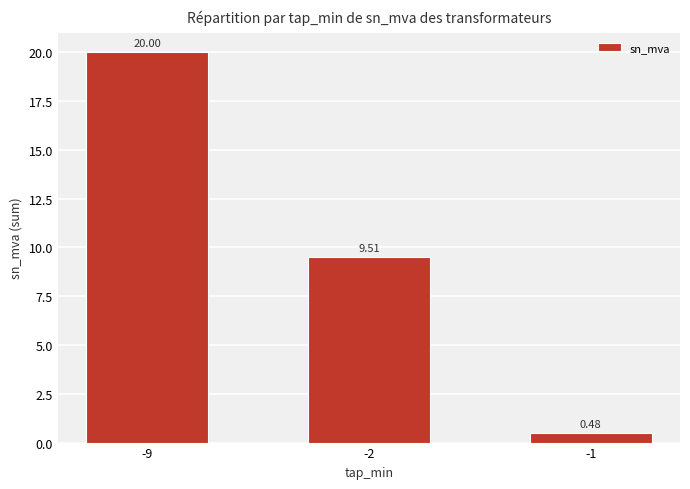

List the labels in order of value, smallest first.

-1, -2, -9